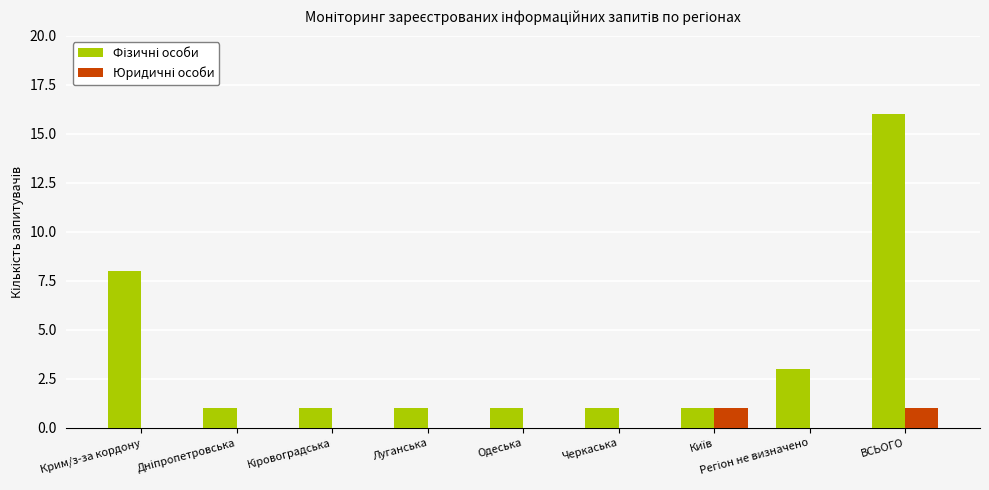

Which category has the highest value across all series?

ВСЬОГО